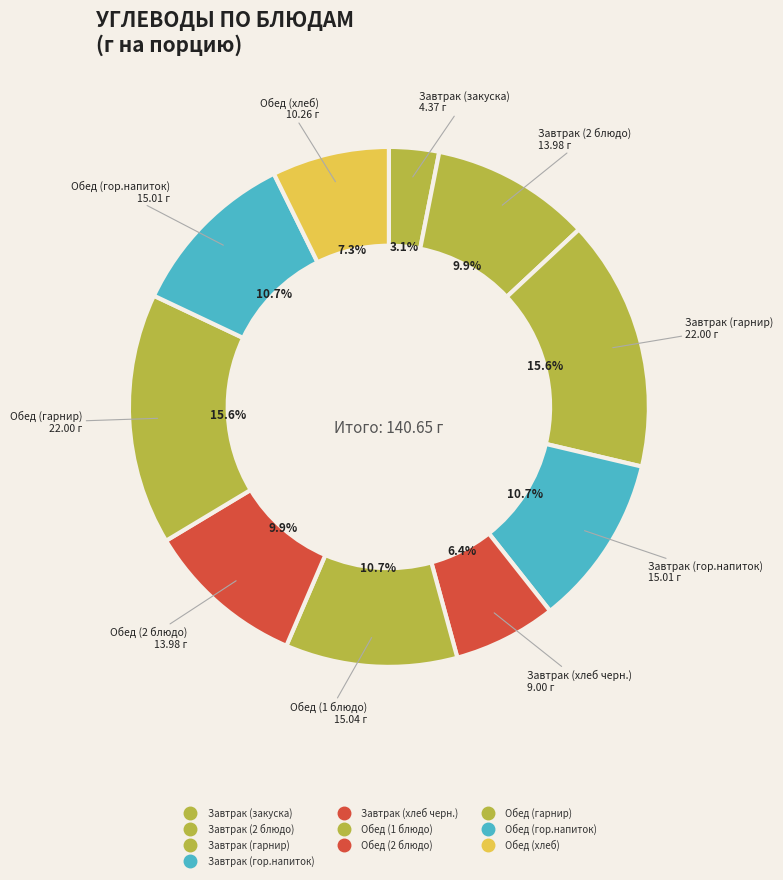

Rank the categories by value from highest to lowest.

Завтрак (гарнир), Обед (гарнир), Обед (1 блюдо), Завтрак (гор.напиток), Обед (гор.напиток), Завтрак (2 блюдо), Обед (2 блюдо), Обед (хлеб), Завтрак (хлеб черн.), Завтрак (закуска)